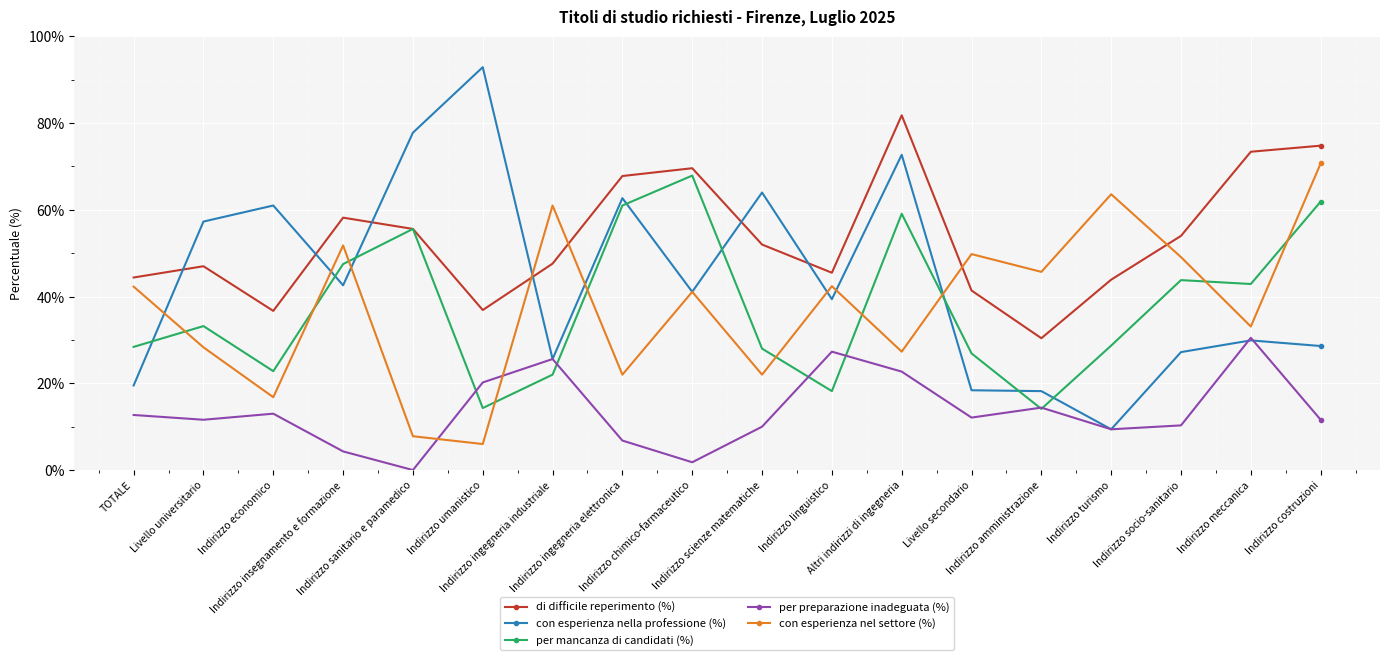

What is the difference between the second highest and minimum values in the per mancanza di candidati (%) series?

47.8